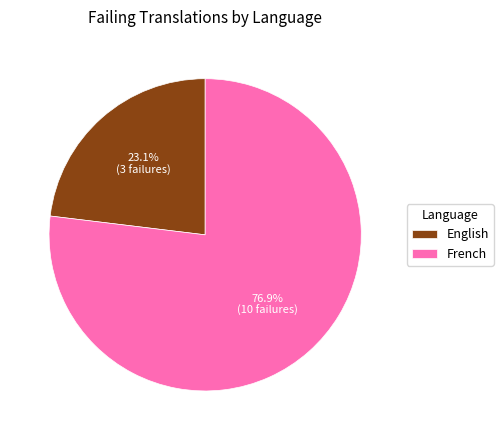

Rank the categories by value from highest to lowest.

French, English